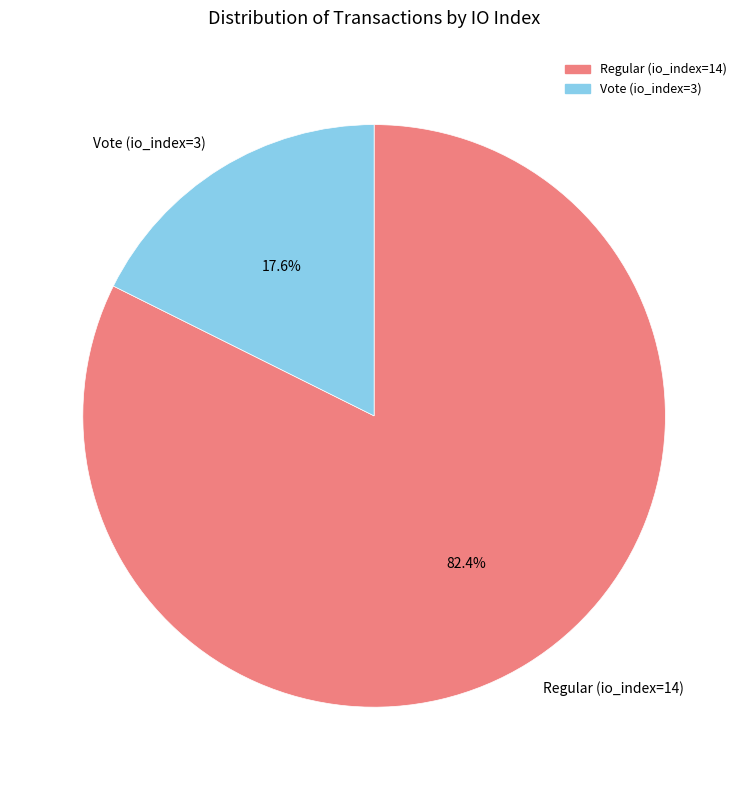

To the nearest percent, what is the average slice percentage?

50%